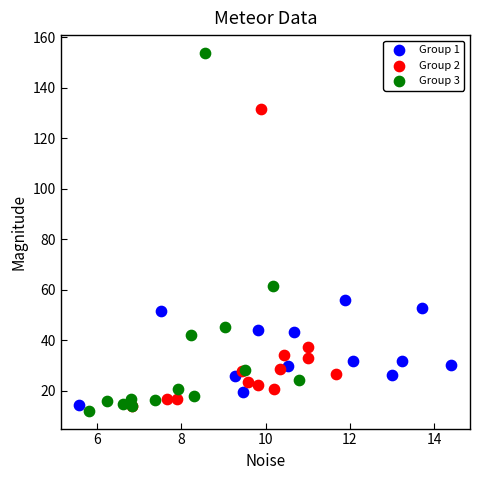

Which series reaches the maximum Y coordinate?

Group 3